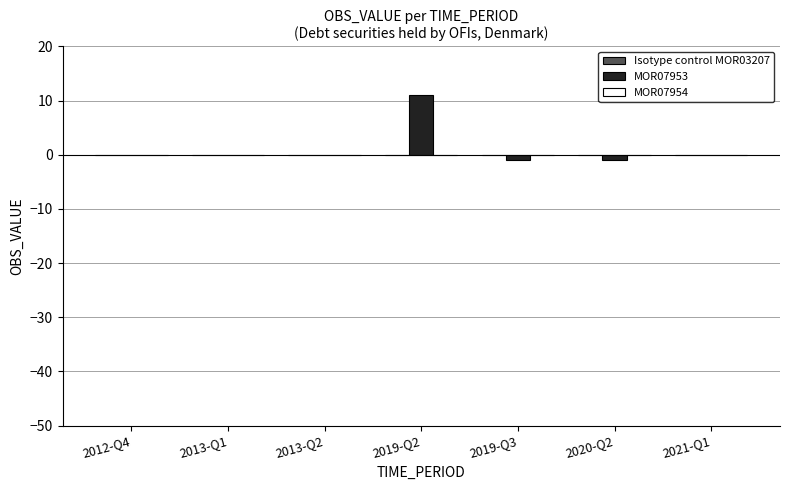

Between 2013-Q2 and 2019-Q3, which is larger?

2013-Q2